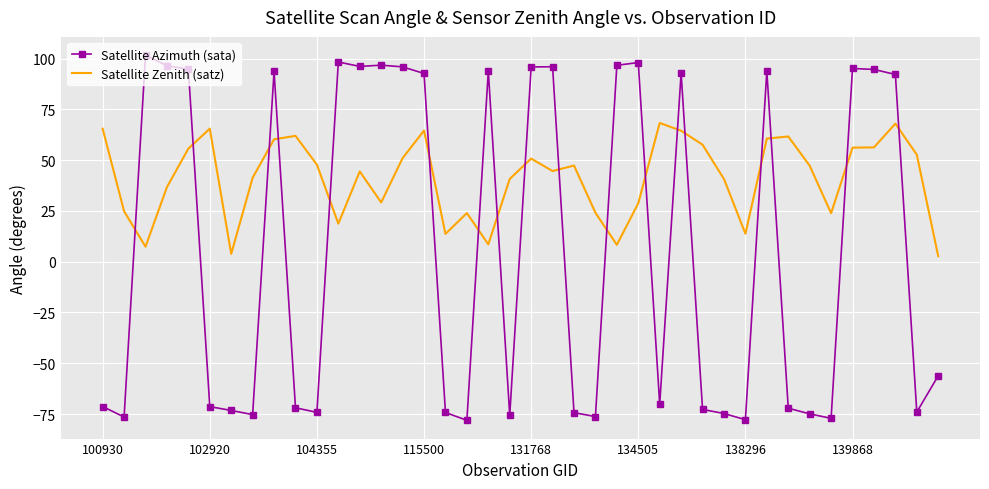

What is the minimum value shown in the chart?

-78.1